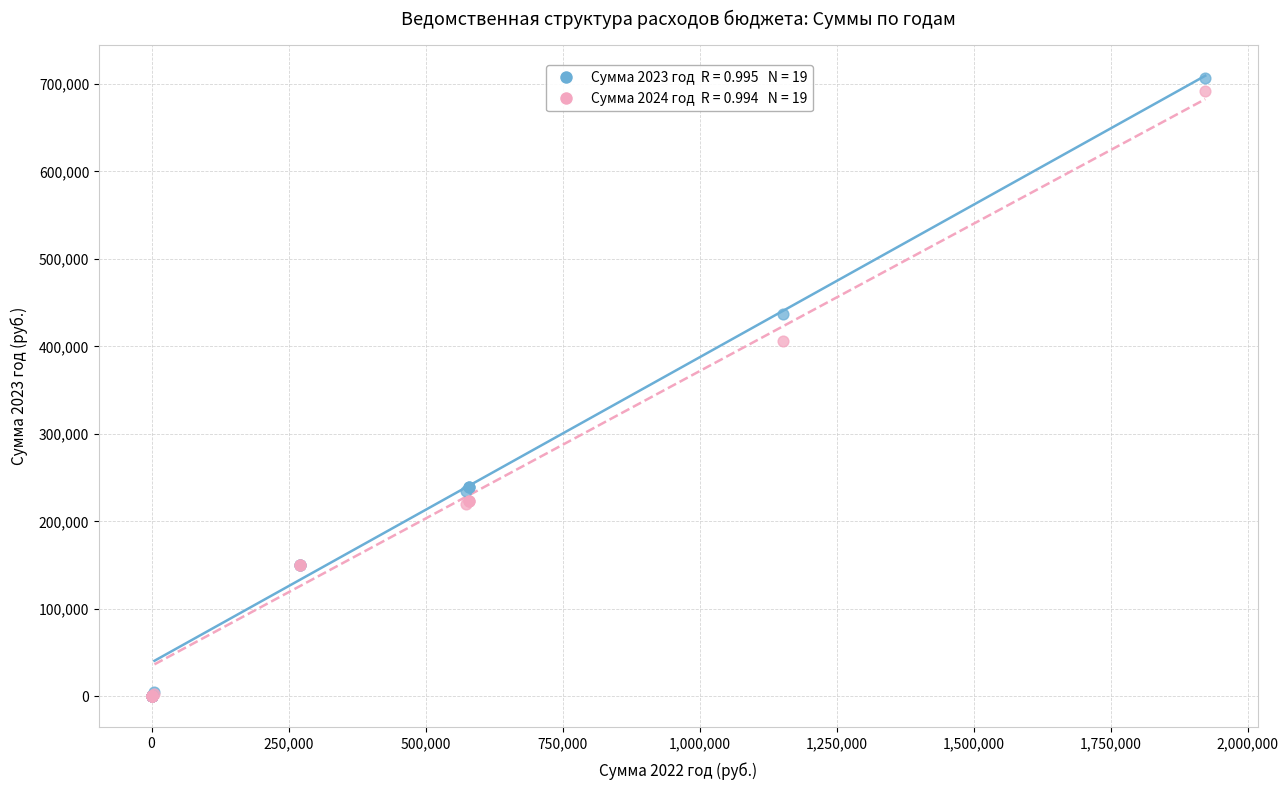

Across all series, what Y value is closest to 353565?

405883